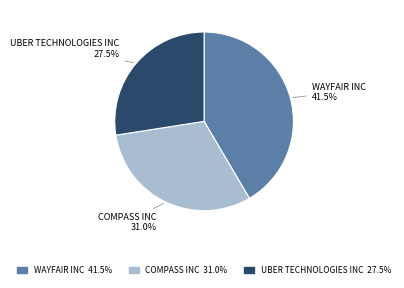

How much of the chart is everything except UBER TECHNOLOGIES INC?

72.5%